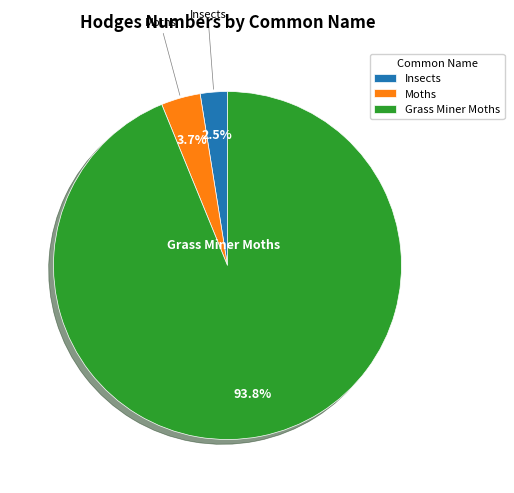

Between Insects and Moths, which is larger?

Moths